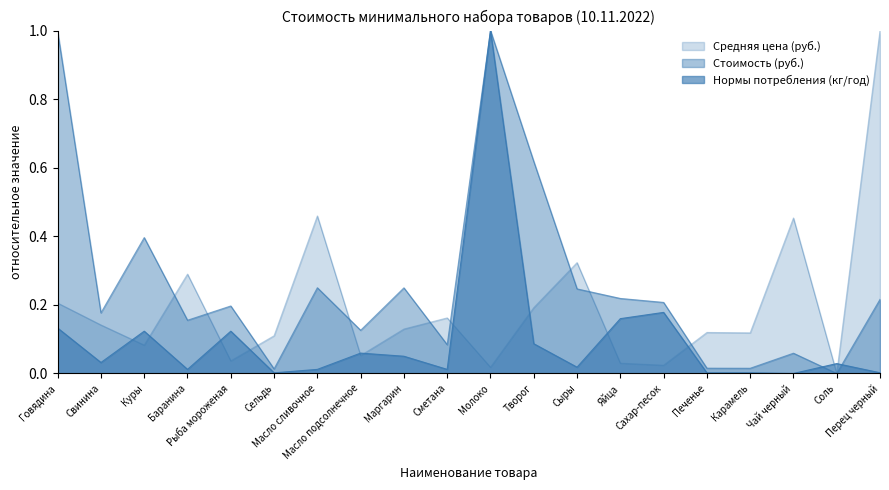

Is the value of Средняя цена (руб.) at Творог greater than the value of Нормы потребления (кг/год) at Перец черный?

Yes